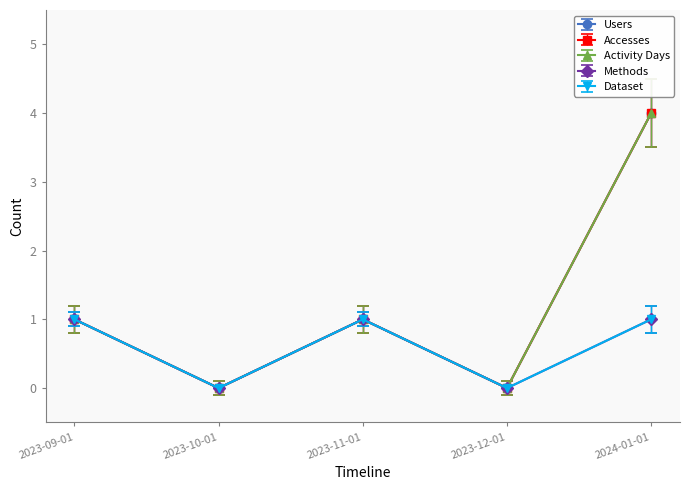

Does the chart have visible grid lines?

No